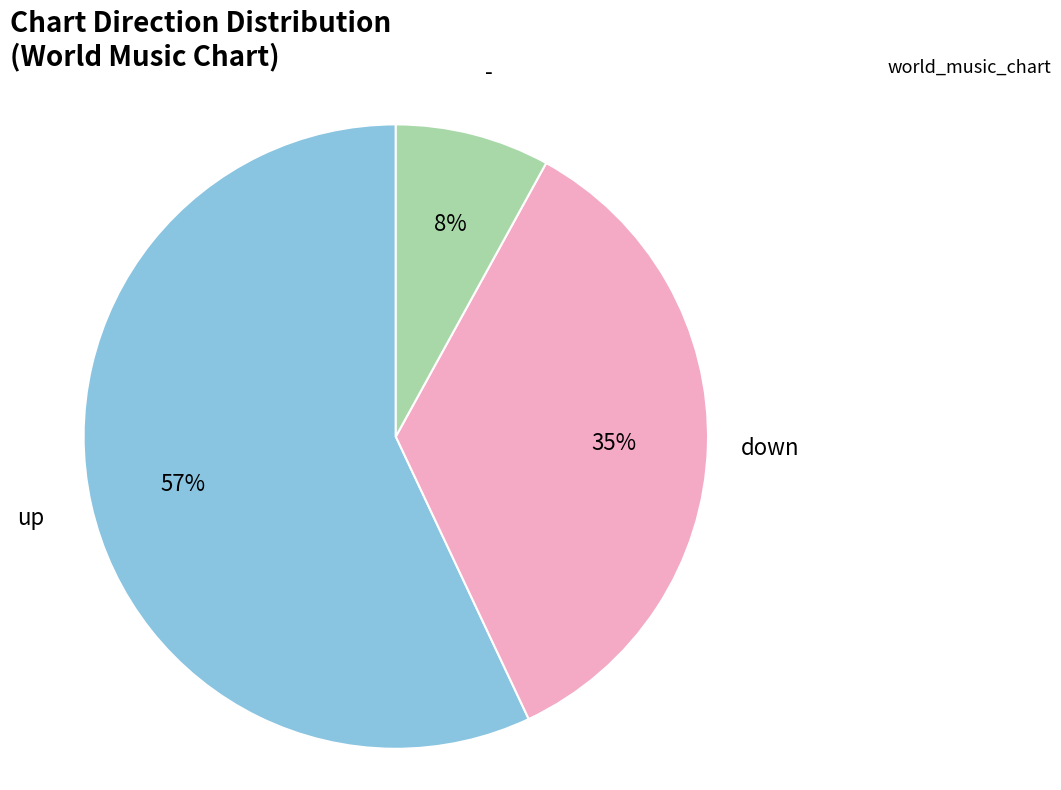

How many segments does this pie chart have?

3